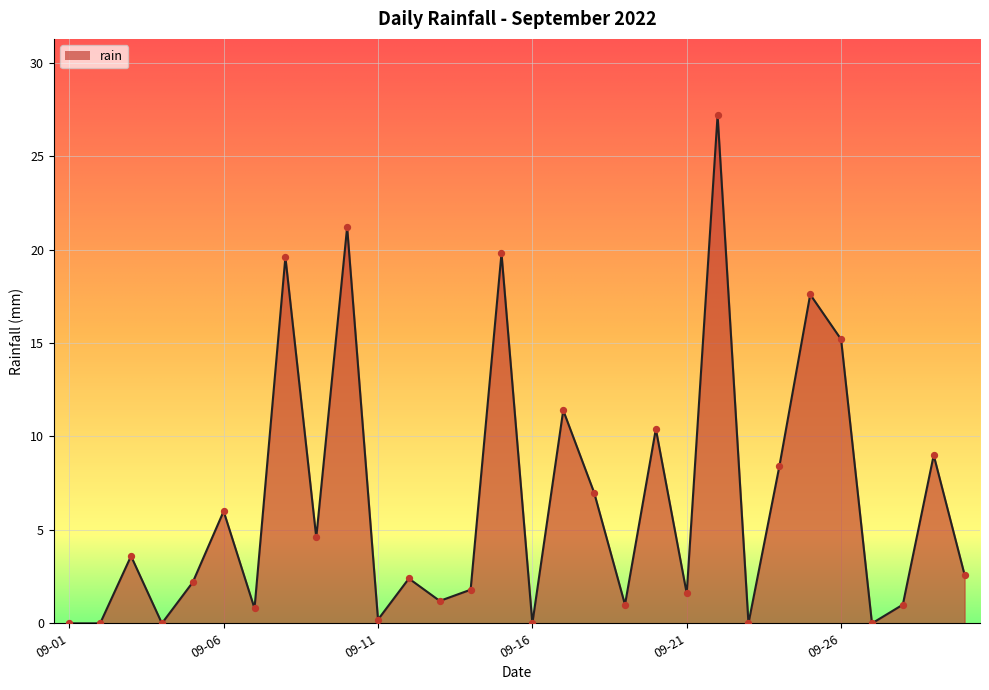

What is the difference between the maximum and minimum values?

27.2